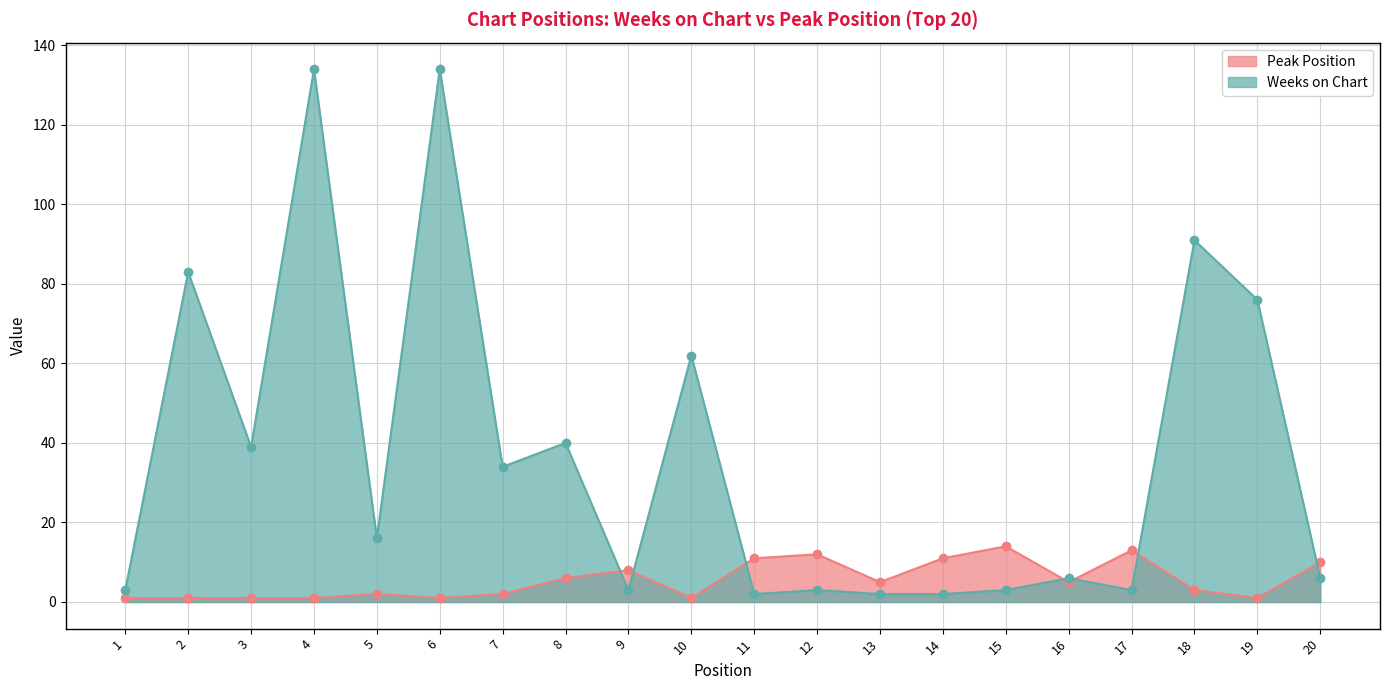

What is the maximum value shown in the chart?

134